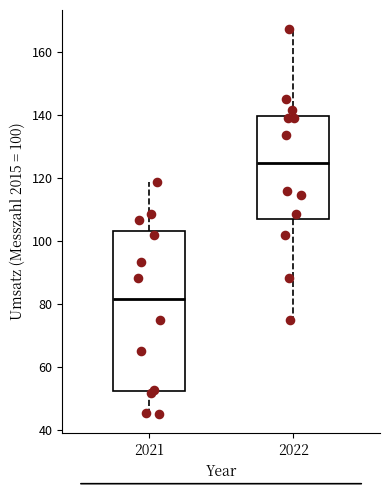

Reading left to right, transcribe this box plot: for each box, give where its median line is, the range the box spans, and where its two whiskers end, as read against the y-axis. The values are not printed on the chart, so give them approximately, as read against the axis.

2021: median 82, box 52 to 104, whiskers 46 to 118
2022: median 124, box 106 to 140, whiskers 76 to 168